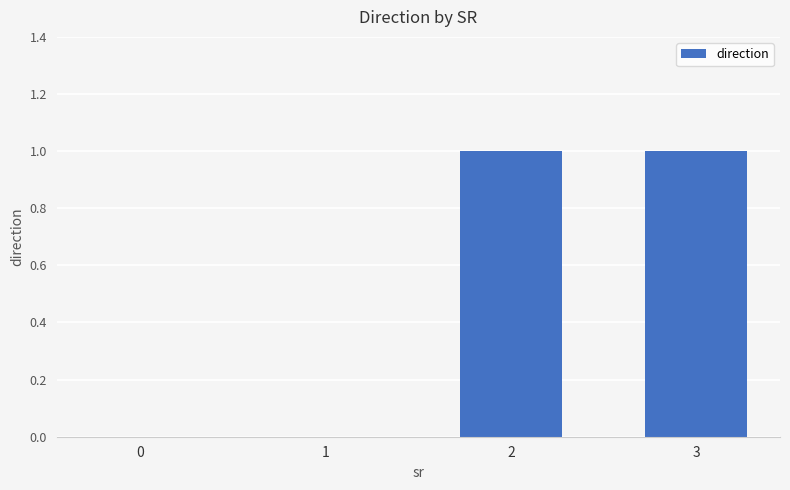

What is the change in value from 0 to 2?

+1